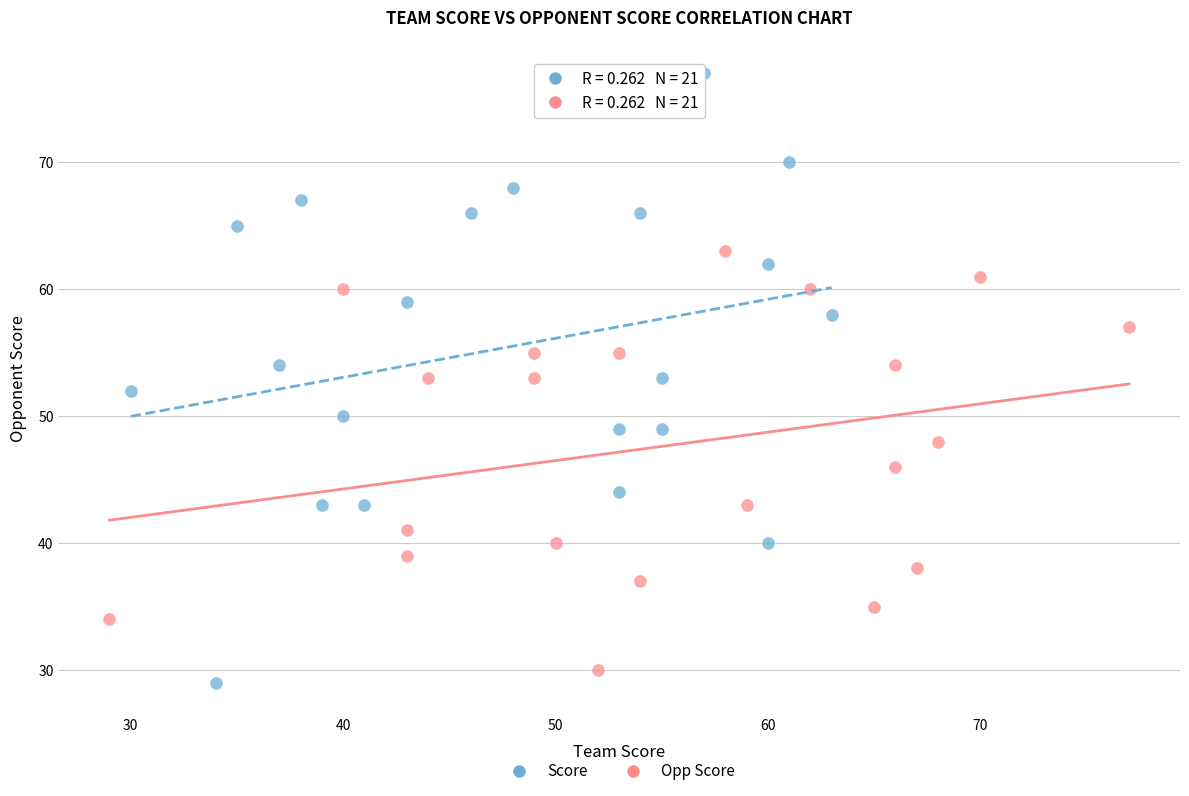

Which series has the widest spread of Y values?

Score